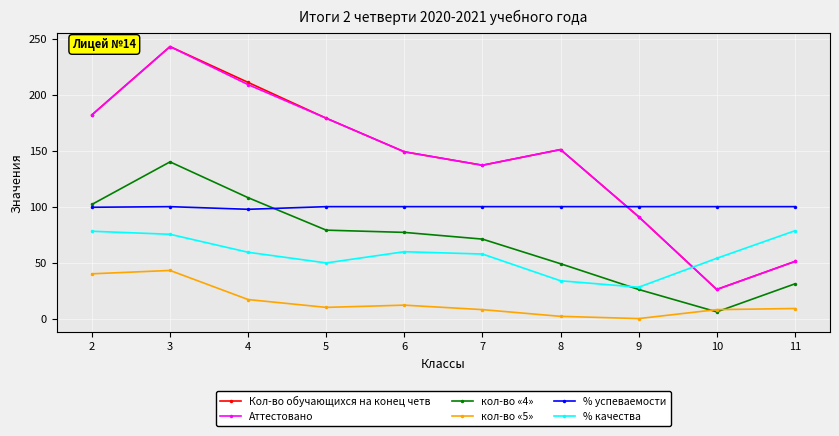

The value of Кол-во обучающихся на конец четв at 3 is 329.2. True or false?

False